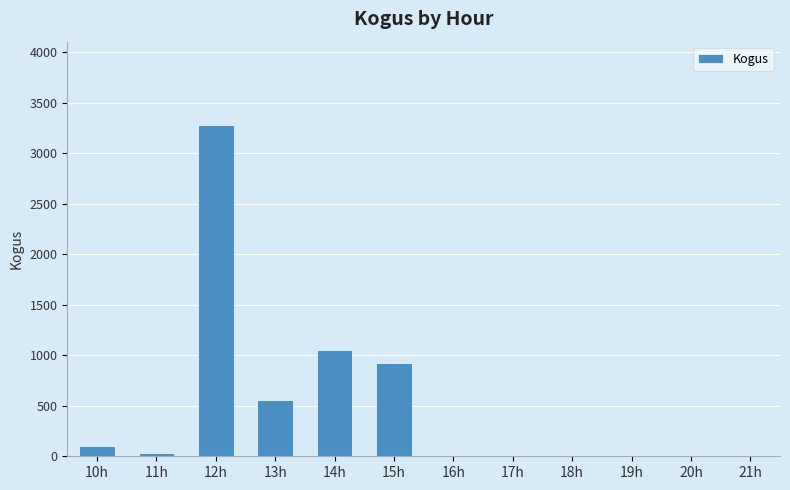

Where is the data nearest to the value 1641?

14h